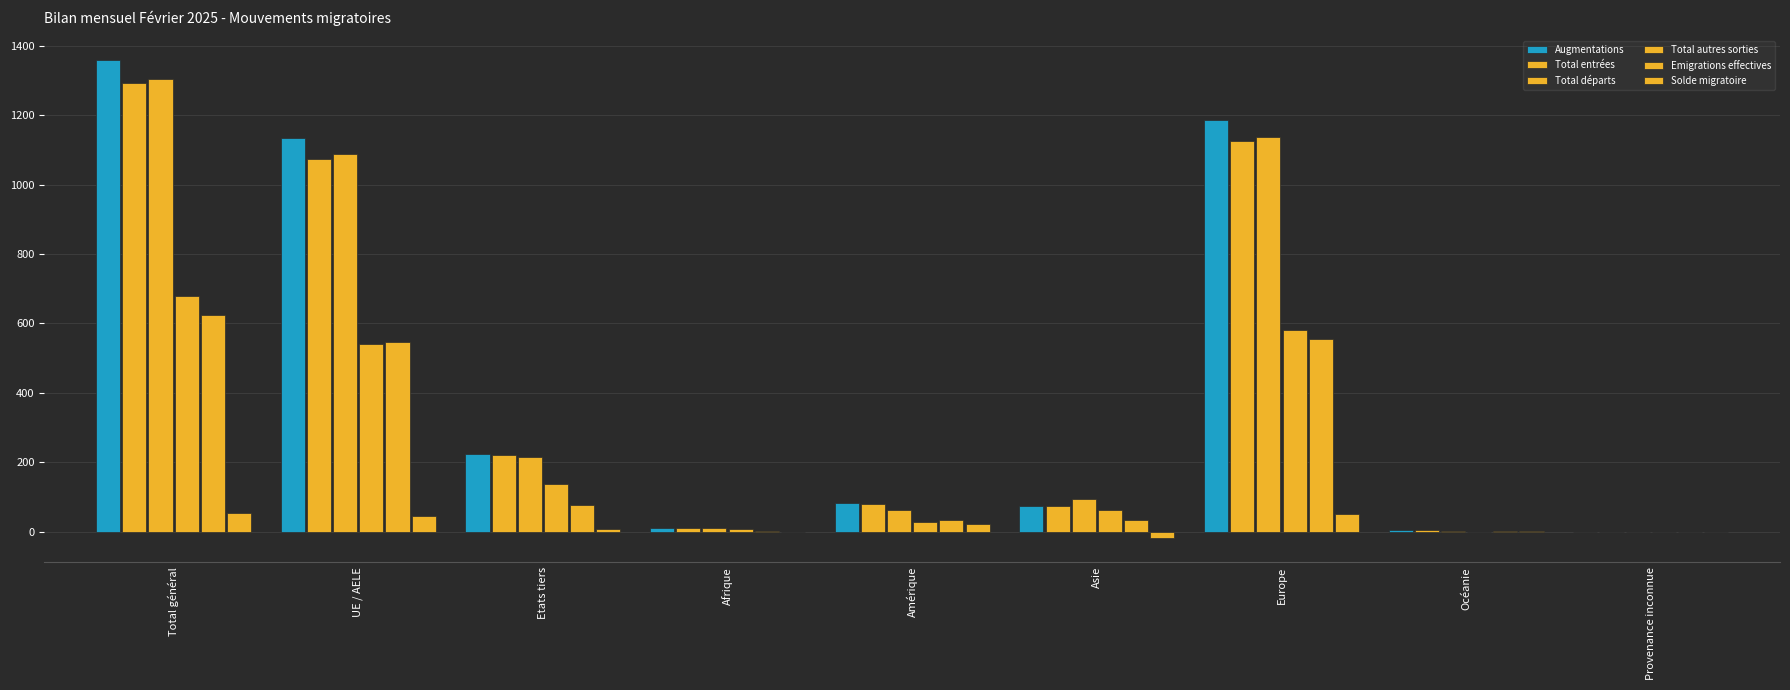

What is the spread (max minus min) of values at Amérique?

61